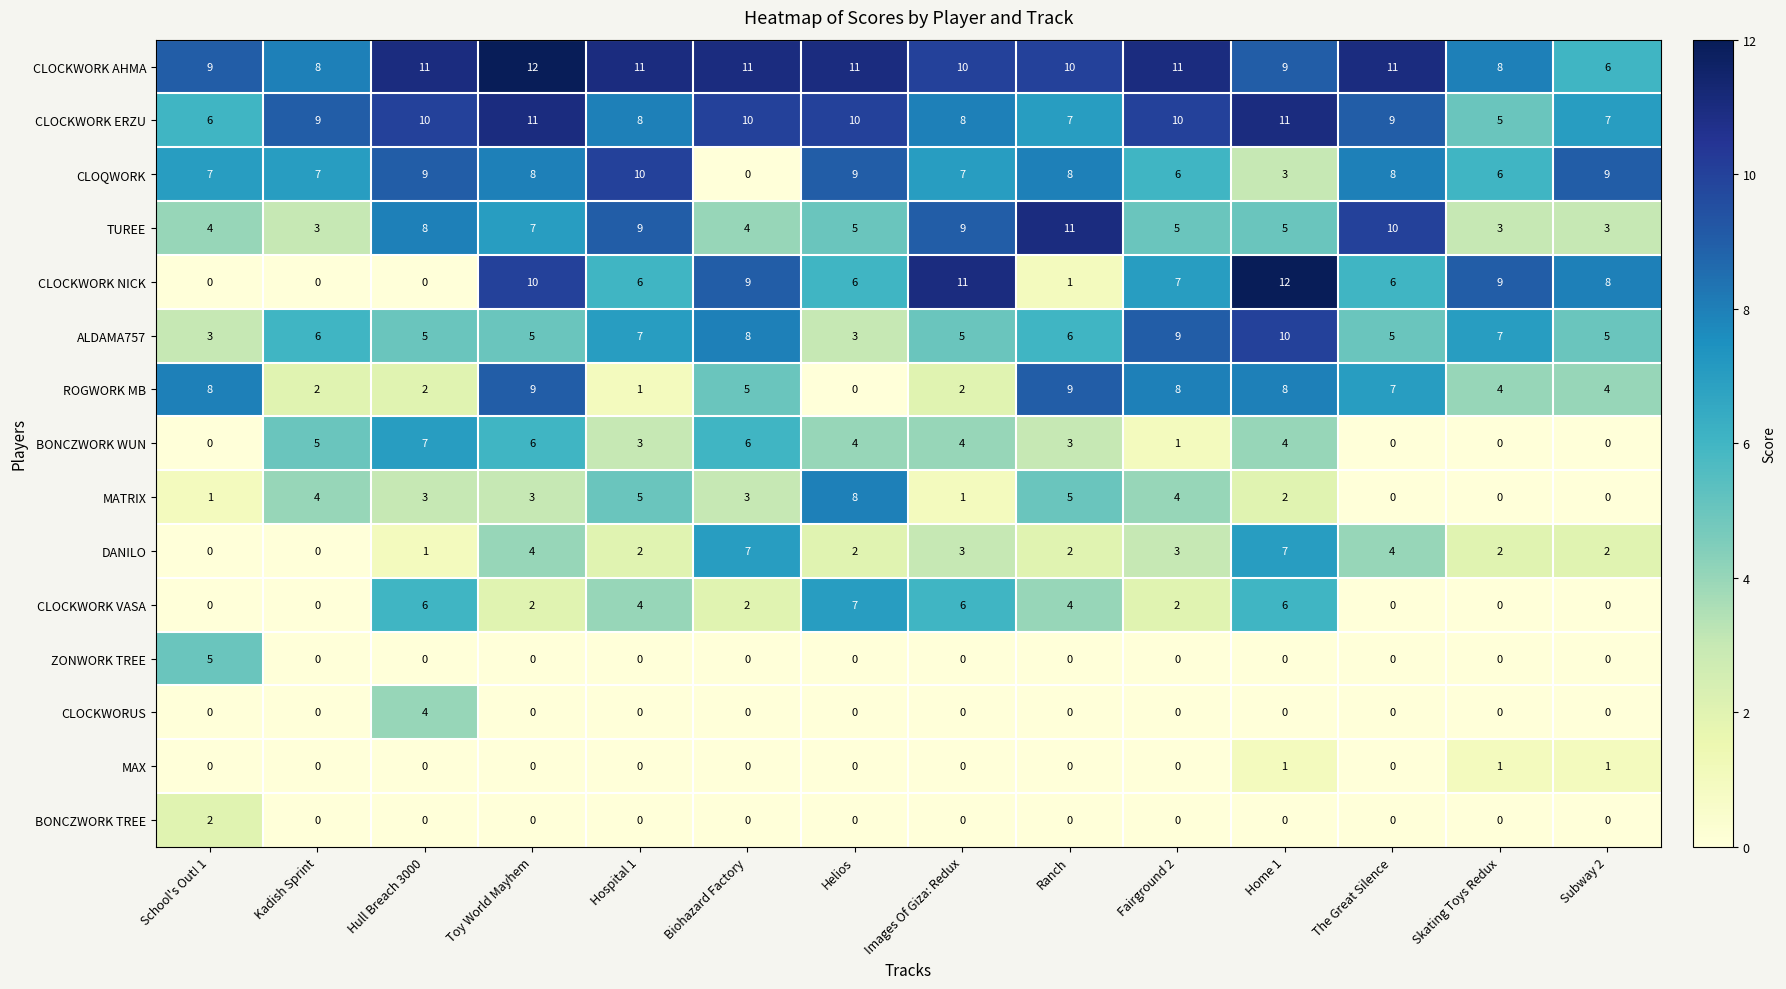

Between Hull Breach 3000 and The Great Silence, which series saw the biggest shift?

BONCZWORK WUN